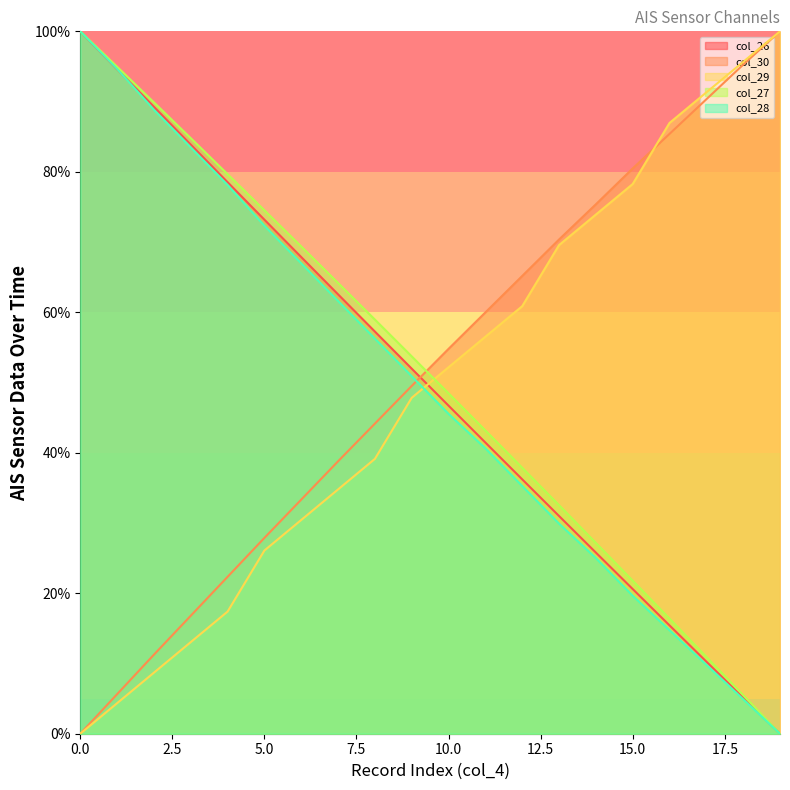

Where do col_27 and col_29 first cross each other?

9 and 10